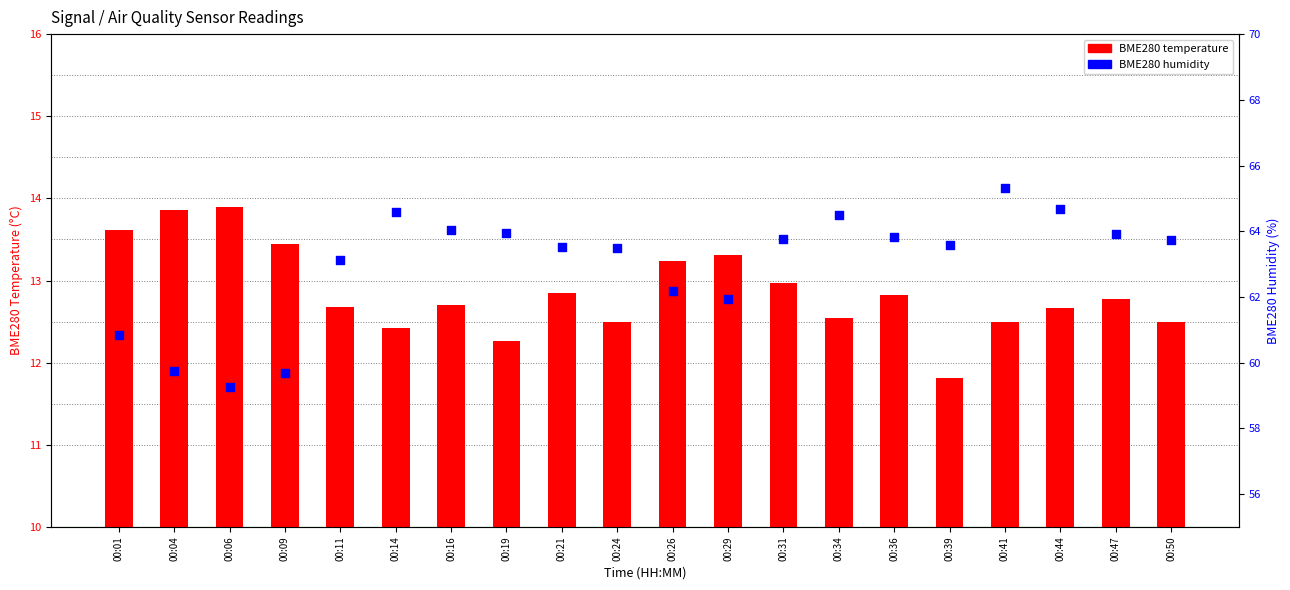

What are all the series names shown in the legend?

BME280 temperature, BME280 humidity